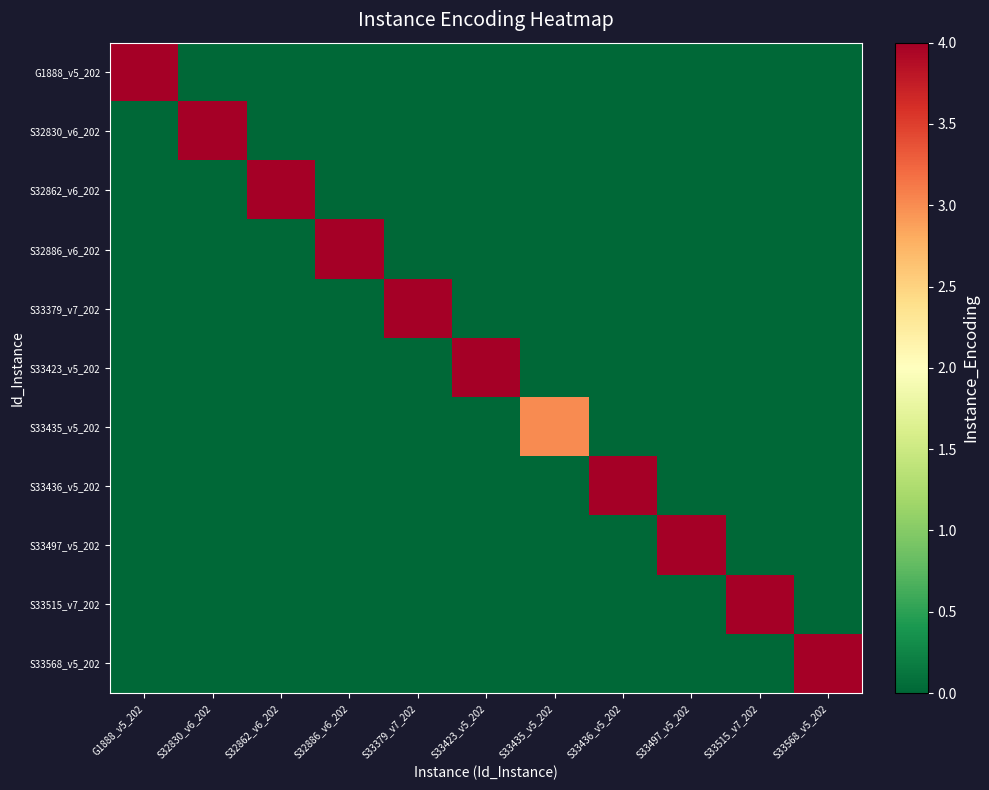

Reading right to left, list all the values displayed in this chart.

G1888_v5_202: S33568_v5_202=0	S33515_v7_202=0	S33497_v5_202=0	S33436_v5_202=0	S33435_v5_202=0	S33423_v5_202=0	S33379_v7_202=0	S32886_v6_202=0	S32862_v6_202=0	S32830_v6_202=0	G1888_v5_202=4
S32830_v6_202: S33568_v5_202=0	S33515_v7_202=0	S33497_v5_202=0	S33436_v5_202=0	S33435_v5_202=0	S33423_v5_202=0	S33379_v7_202=0	S32886_v6_202=0	S32862_v6_202=0	S32830_v6_202=4	G1888_v5_202=0
S32862_v6_202: S33568_v5_202=0	S33515_v7_202=0	S33497_v5_202=0	S33436_v5_202=0	S33435_v5_202=0	S33423_v5_202=0	S33379_v7_202=0	S32886_v6_202=0	S32862_v6_202=4	S32830_v6_202=0	G1888_v5_202=0
S32886_v6_202: S33568_v5_202=0	S33515_v7_202=0	S33497_v5_202=0	S33436_v5_202=0	S33435_v5_202=0	S33423_v5_202=0	S33379_v7_202=0	S32886_v6_202=4	S32862_v6_202=0	S32830_v6_202=0	G1888_v5_202=0
S33379_v7_202: S33568_v5_202=0	S33515_v7_202=0	S33497_v5_202=0	S33436_v5_202=0	S33435_v5_202=0	S33423_v5_202=0	S33379_v7_202=4	S32886_v6_202=0	S32862_v6_202=0	S32830_v6_202=0	G1888_v5_202=0
S33423_v5_202: S33568_v5_202=0	S33515_v7_202=0	S33497_v5_202=0	S33436_v5_202=0	S33435_v5_202=0	S33423_v5_202=4	S33379_v7_202=0	S32886_v6_202=0	S32862_v6_202=0	S32830_v6_202=0	G1888_v5_202=0
S33435_v5_202: S33568_v5_202=0	S33515_v7_202=0	S33497_v5_202=0	S33436_v5_202=0	S33435_v5_202=3	S33423_v5_202=0	S33379_v7_202=0	S32886_v6_202=0	S32862_v6_202=0	S32830_v6_202=0	G1888_v5_202=0
S33436_v5_202: S33568_v5_202=0	S33515_v7_202=0	S33497_v5_202=0	S33436_v5_202=4	S33435_v5_202=0	S33423_v5_202=0	S33379_v7_202=0	S32886_v6_202=0	S32862_v6_202=0	S32830_v6_202=0	G1888_v5_202=0
S33497_v5_202: S33568_v5_202=0	S33515_v7_202=0	S33497_v5_202=4	S33436_v5_202=0	S33435_v5_202=0	S33423_v5_202=0	S33379_v7_202=0	S32886_v6_202=0	S32862_v6_202=0	S32830_v6_202=0	G1888_v5_202=0
S33515_v7_202: S33568_v5_202=0	S33515_v7_202=4	S33497_v5_202=0	S33436_v5_202=0	S33435_v5_202=0	S33423_v5_202=0	S33379_v7_202=0	S32886_v6_202=0	S32862_v6_202=0	S32830_v6_202=0	G1888_v5_202=0
S33568_v5_202: S33568_v5_202=4	S33515_v7_202=0	S33497_v5_202=0	S33436_v5_202=0	S33435_v5_202=0	S33423_v5_202=0	S33379_v7_202=0	S32886_v6_202=0	S32862_v6_202=0	S32830_v6_202=0	G1888_v5_202=0